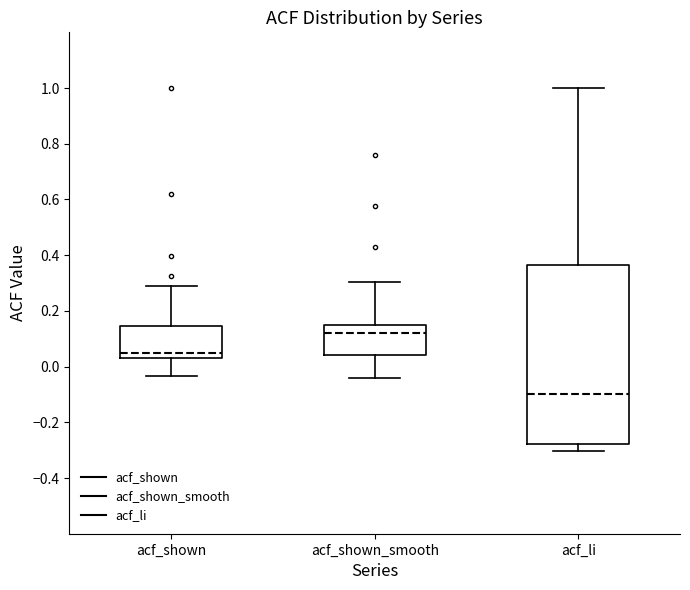

Where does the lower whisker of the box for acf_li end on the y-axis? The values are not printed on the chart, so give them approximately, as read against the axis.

-0.30